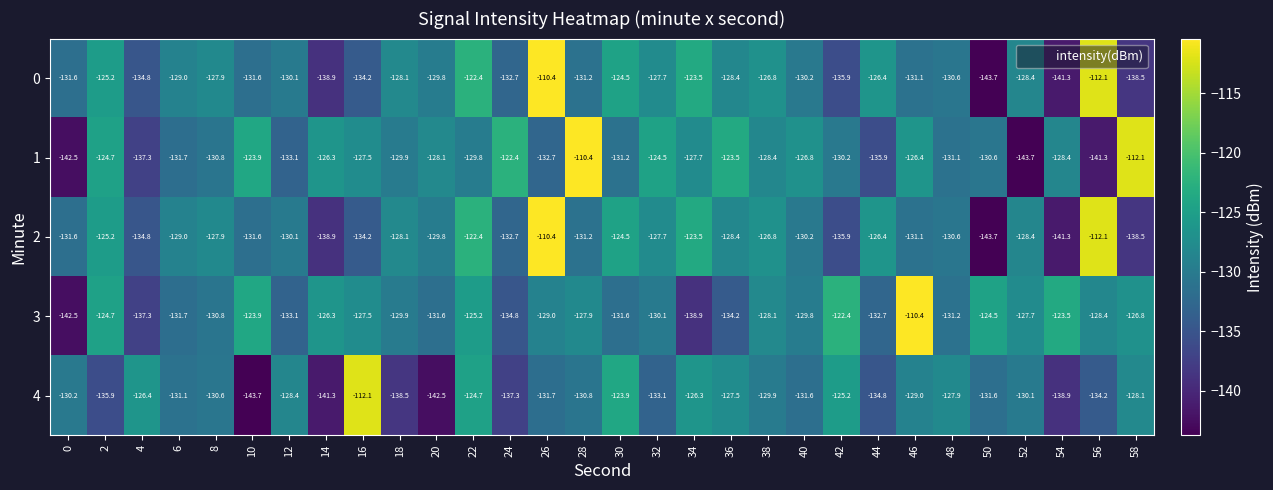

What is the total value across all series at 24?

-659.9